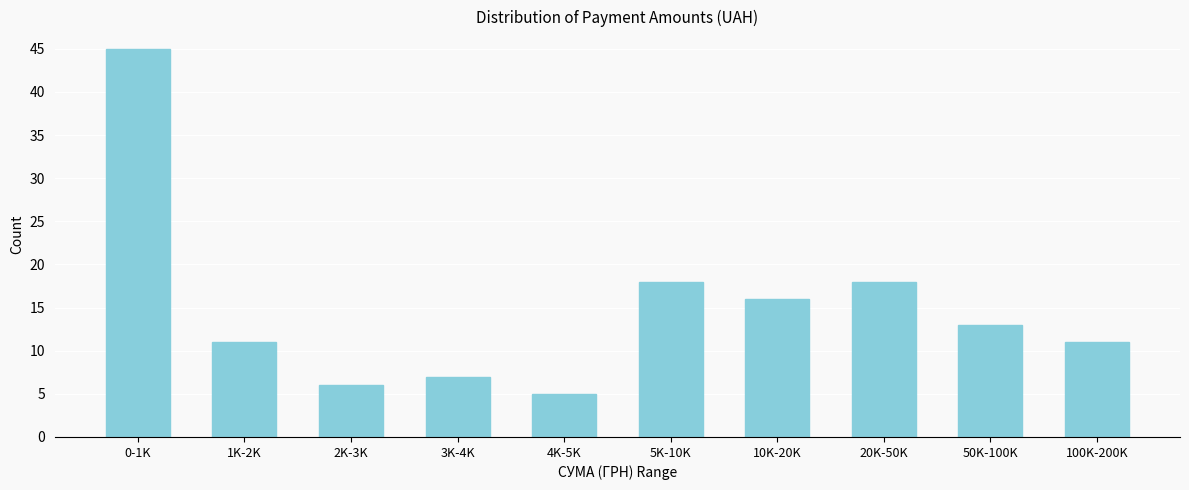

Reading left to right, transcribe all the data shown in this chart.

0-1K=45	1K-2K=11	2K-3K=6	3K-4K=7	4K-5K=5	5K-10K=18	10K-20K=16	20K-50K=18	50K-100K=13	100K-200K=11